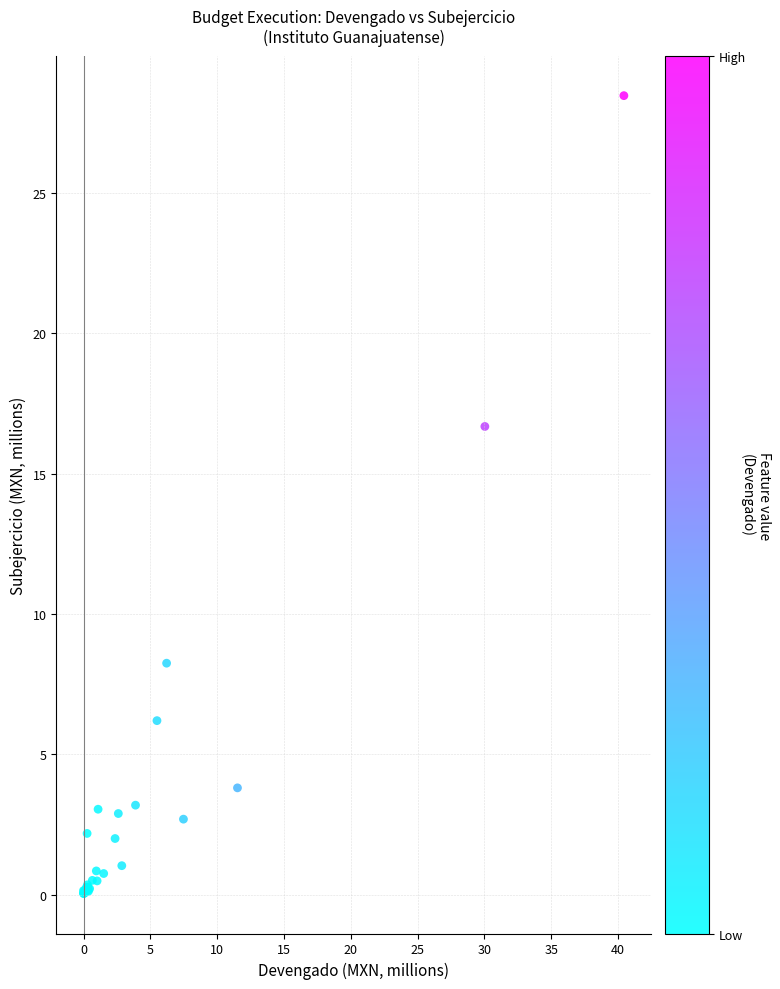

What Y value in the scatter plot is closest to 14?

16.7